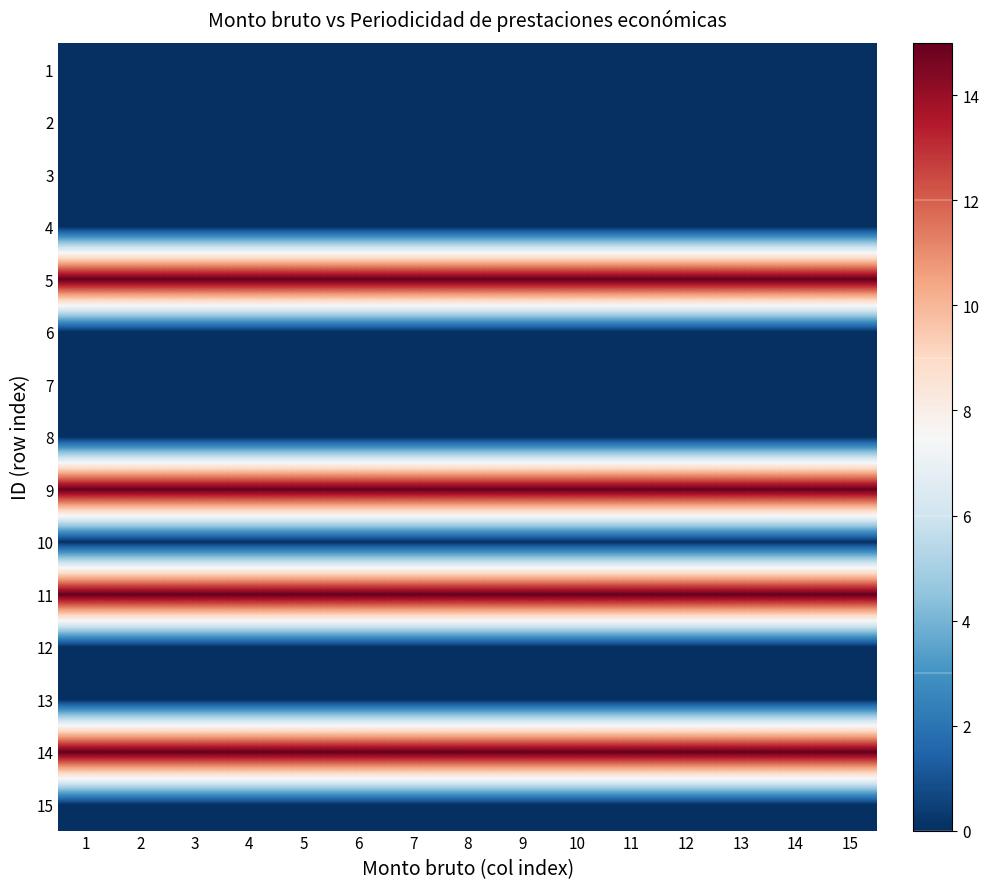

Reading right to left, transcribe all the data shown in this chart.

1: 15=0	14=0	13=0	12=0	11=0	10=0	9=0	8=0	7=0	6=0	5=0	4=0	3=0	2=0	1=0
2: 15=0	14=0	13=0	12=0	11=0	10=0	9=0	8=0	7=0	6=0	5=0	4=0	3=0	2=0	1=0
3: 15=0	14=0	13=0	12=0	11=0	10=0	9=0	8=0	7=0	6=0	5=0	4=0	3=0	2=0	1=0
4: 15=0	14=0	13=0	12=0	11=0	10=0	9=0	8=0	7=0	6=0	5=0	4=0	3=0	2=0	1=0
5: 15=15	14=15	13=15	12=15	11=15	10=15	9=15	8=15	7=15	6=15	5=15	4=15	3=15	2=15	1=15
6: 15=0	14=0	13=0	12=0	11=0	10=0	9=0	8=0	7=0	6=0	5=0	4=0	3=0	2=0	1=0
7: 15=0	14=0	13=0	12=0	11=0	10=0	9=0	8=0	7=0	6=0	5=0	4=0	3=0	2=0	1=0
8: 15=0	14=0	13=0	12=0	11=0	10=0	9=0	8=0	7=0	6=0	5=0	4=0	3=0	2=0	1=0
9: 15=15	14=15	13=15	12=15	11=15	10=15	9=15	8=15	7=15	6=15	5=15	4=15	3=15	2=15	1=15
10: 15=0	14=0	13=0	12=0	11=0	10=0	9=0	8=0	7=0	6=0	5=0	4=0	3=0	2=0	1=0
11: 15=15	14=15	13=15	12=15	11=15	10=15	9=15	8=15	7=15	6=15	5=15	4=15	3=15	2=15	1=15
12: 15=0	14=0	13=0	12=0	11=0	10=0	9=0	8=0	7=0	6=0	5=0	4=0	3=0	2=0	1=0
13: 15=0	14=0	13=0	12=0	11=0	10=0	9=0	8=0	7=0	6=0	5=0	4=0	3=0	2=0	1=0
14: 15=15	14=15	13=15	12=15	11=15	10=15	9=15	8=15	7=15	6=15	5=15	4=15	3=15	2=15	1=15
15: 15=0	14=0	13=0	12=0	11=0	10=0	9=0	8=0	7=0	6=0	5=0	4=0	3=0	2=0	1=0